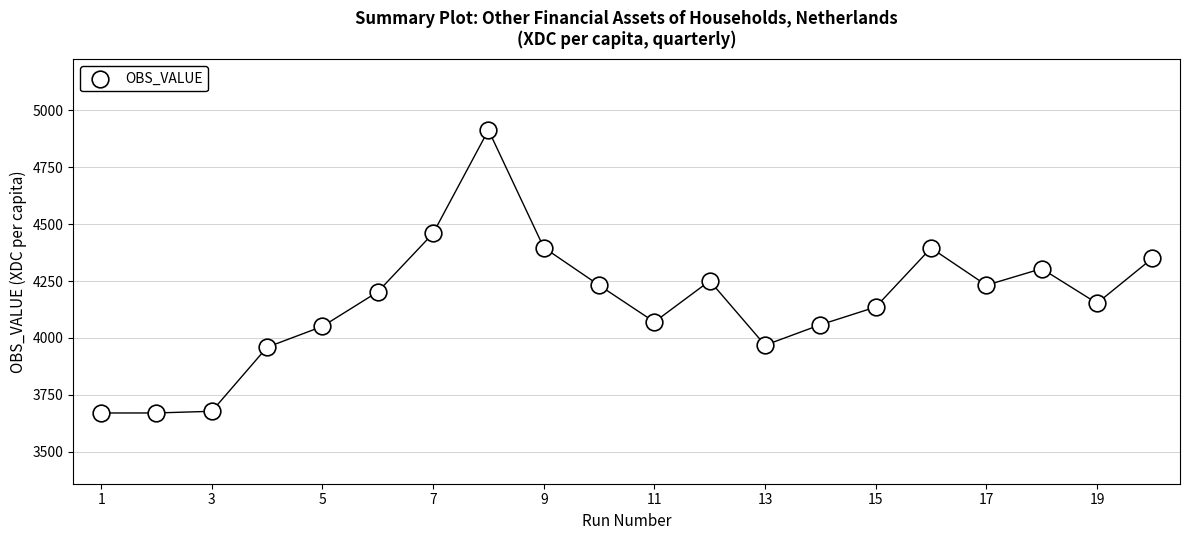

What is the range of Y values (max minus min)?

1243.4